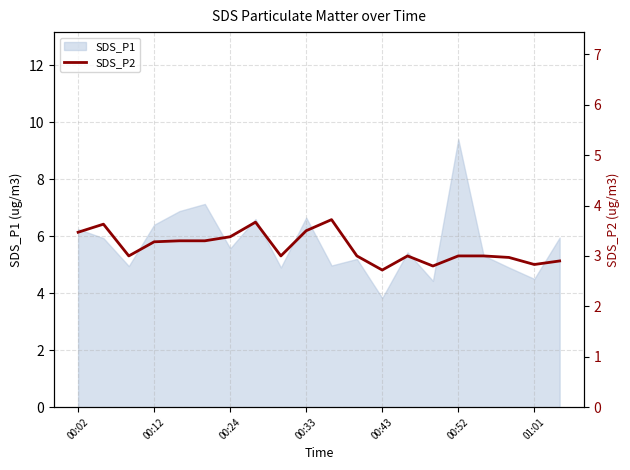

What is the value of the 13th point from the left?

2.7